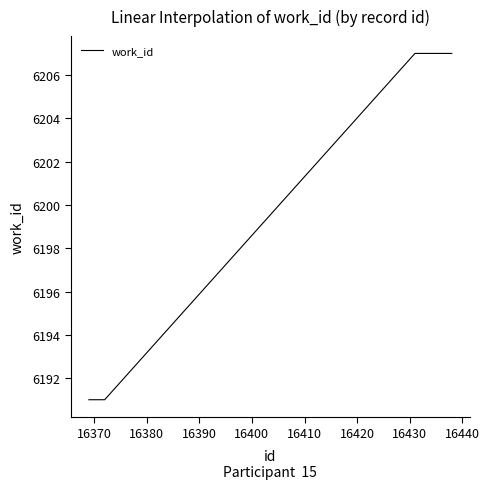

What is the minimum value shown in the chart?

6191